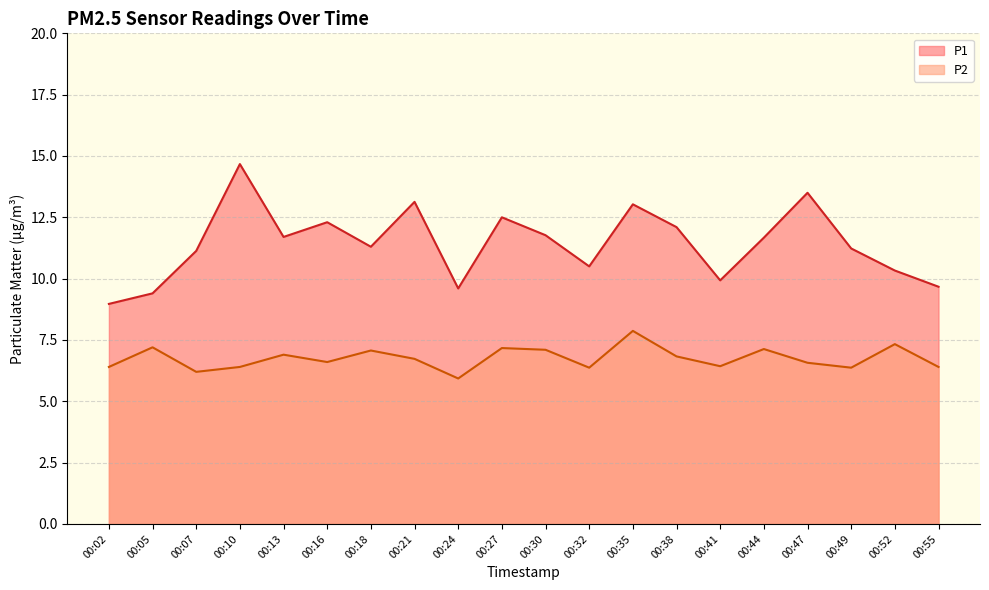

At which category is the sum across all series the highest?

00:10